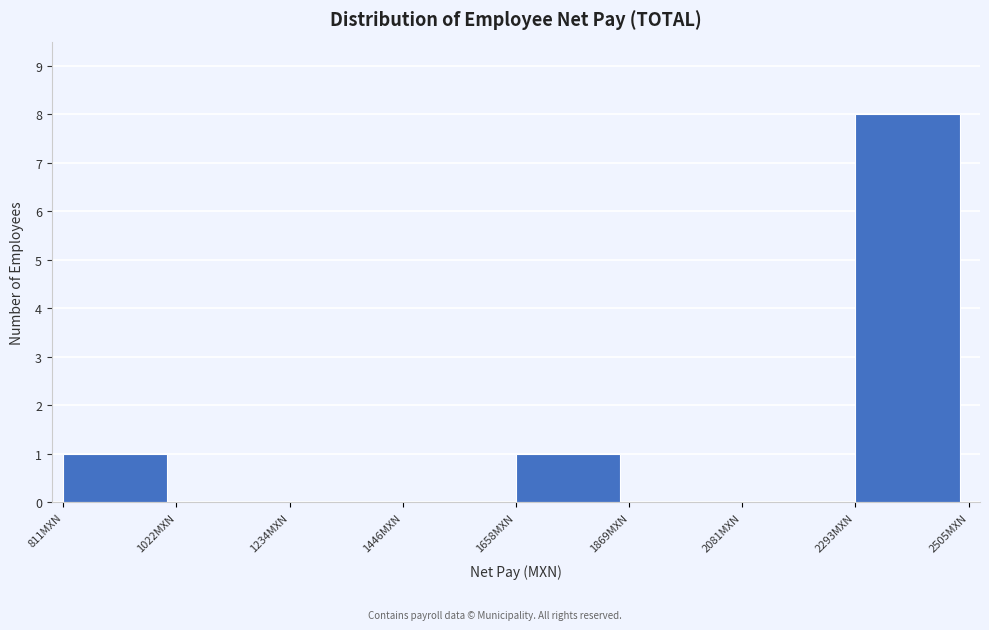

Reading left to right, list every bar in this chart as the range it spans on the x-axis followed by its height. Neither the bar edges nor the heights are printed on the chart, so give them approximately, as read against the axes.

800 to 1000: 1
1000 to 1250: 0
1250 to 1450: 0
1450 to 1650: 0
1650 to 1850: 1
1850 to 2100: 0
2100 to 2300: 0
2300 to 2500: 8